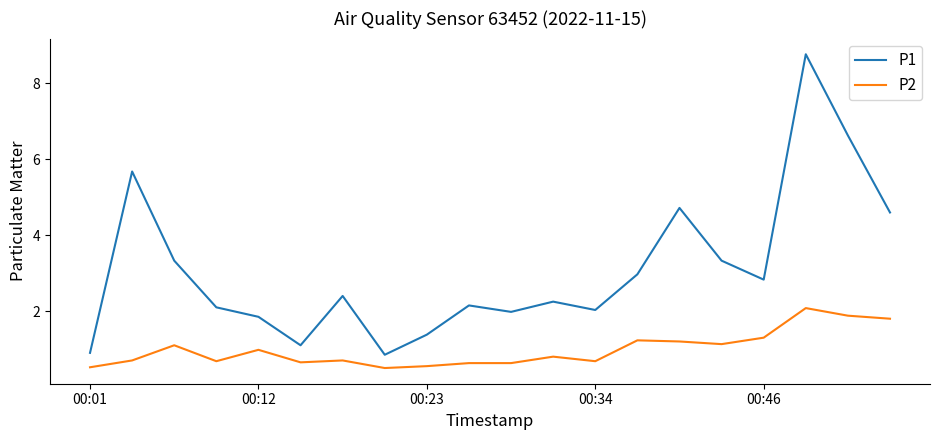

True or false: P2 and P1 intersect in this chart.

False